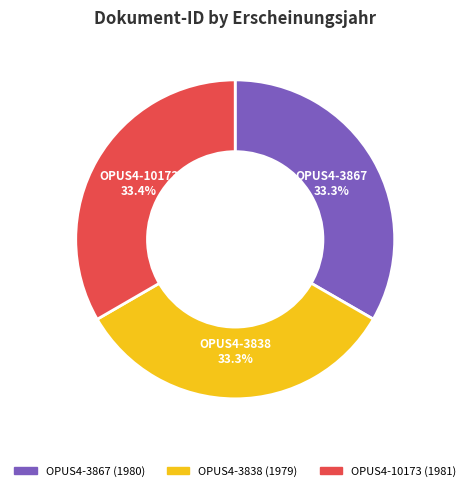

Is OPUS4-3867 the majority of the pie?

No